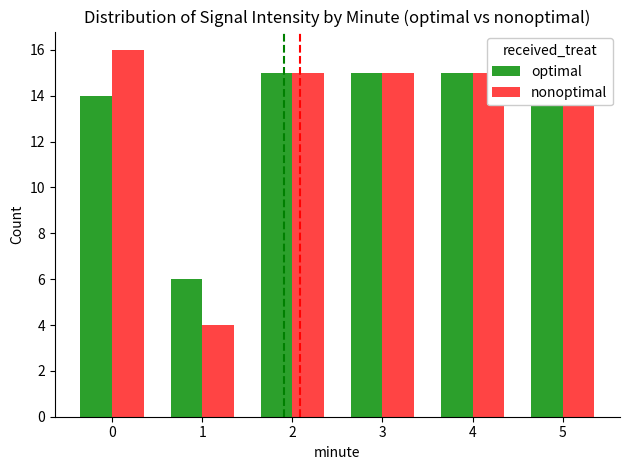

Rank the categories by optimal value from highest to lowest.

2, 3, 4, 5, 0, 1